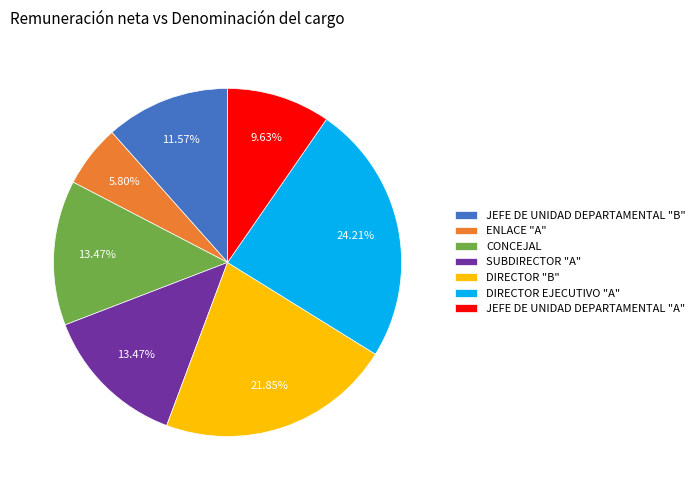

Does any single category account for the majority?

No